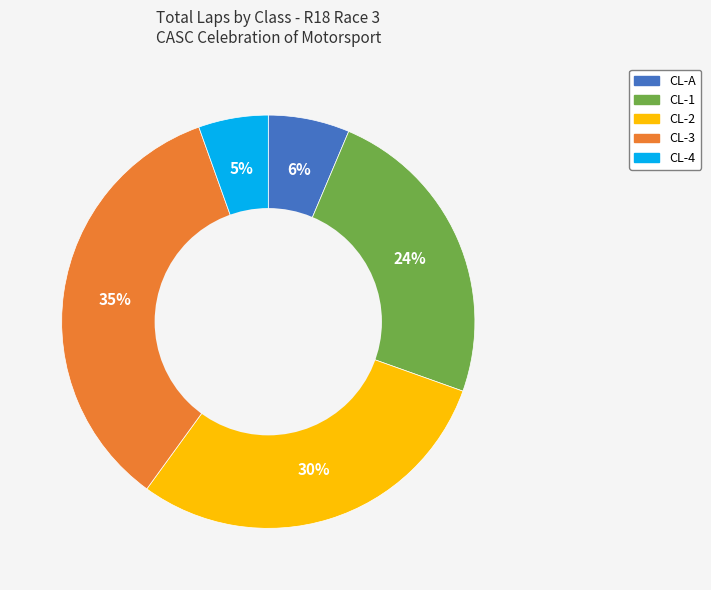

Is there a majority slice in this chart?

No